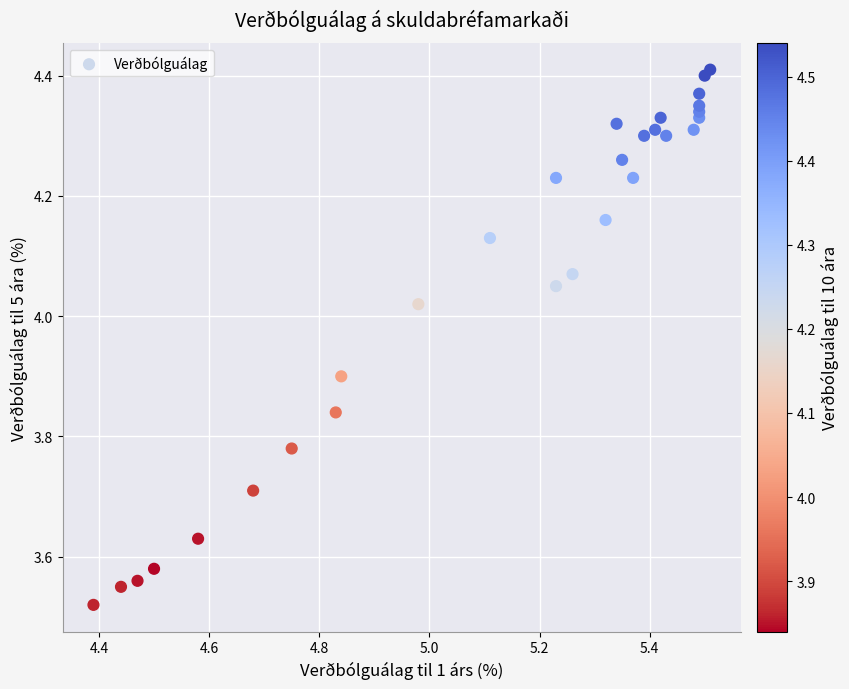

What is the range of Y values (max minus min)?

0.9